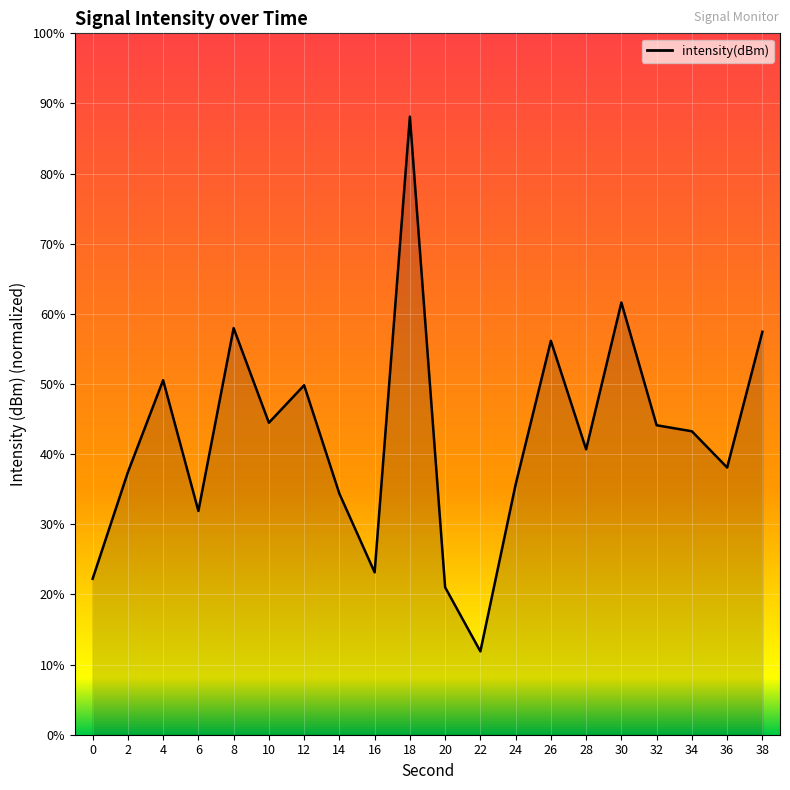

What is the value of the 9th point from the left?

-139.6